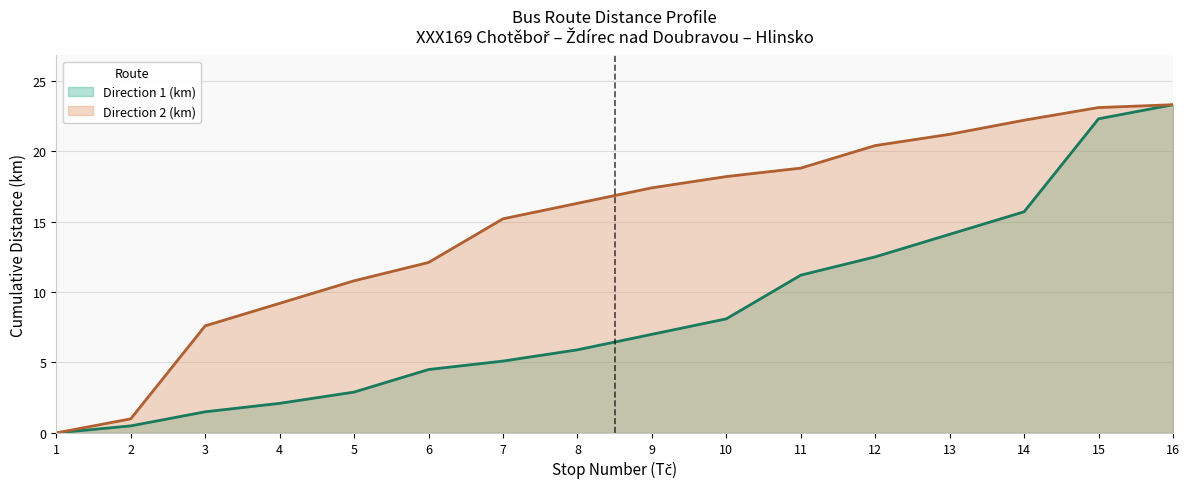

Rank the series by their maximum value, from highest to lowest.

Direction 1 (km), Direction 2 (km)